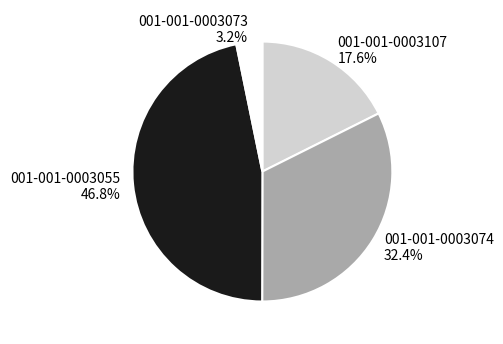

The 001-001-0003074 slice represents 32% of the pie. True or false?

True